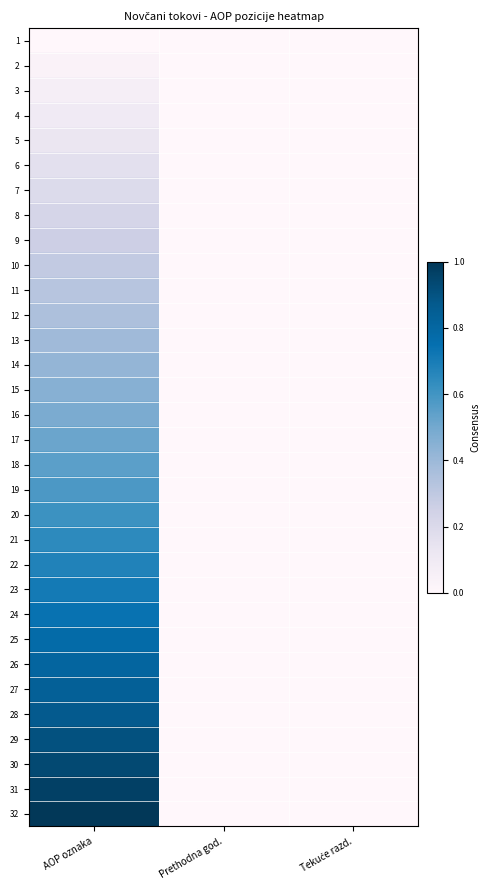

Reading left to right, transcribe all the data shown in this chart.

1: AOP oznaka=0.0	Prethodna god.=0.0	Tekuće razd.=0.0
2: AOP oznaka=0.0	Prethodna god.=0.0	Tekuće razd.=0.0
3: AOP oznaka=0.1	Prethodna god.=0.0	Tekuće razd.=0.0
4: AOP oznaka=0.1	Prethodna god.=0.0	Tekuće razd.=0.0
5: AOP oznaka=0.1	Prethodna god.=0.0	Tekuće razd.=0.0
6: AOP oznaka=0.2	Prethodna god.=0.0	Tekuće razd.=0.0
7: AOP oznaka=0.2	Prethodna god.=0.0	Tekuće razd.=0.0
8: AOP oznaka=0.2	Prethodna god.=0.0	Tekuće razd.=0.0
9: AOP oznaka=0.3	Prethodna god.=0.0	Tekuće razd.=0.0
10: AOP oznaka=0.3	Prethodna god.=0.0	Tekuće razd.=0.0
11: AOP oznaka=0.3	Prethodna god.=0.0	Tekuće razd.=0.0
12: AOP oznaka=0.4	Prethodna god.=0.0	Tekuće razd.=0.0
13: AOP oznaka=0.4	Prethodna god.=0.0	Tekuće razd.=0.0
14: AOP oznaka=0.4	Prethodna god.=0.0	Tekuće razd.=0.0
15: AOP oznaka=0.5	Prethodna god.=0.0	Tekuće razd.=0.0
16: AOP oznaka=0.5	Prethodna god.=0.0	Tekuće razd.=0.0
17: AOP oznaka=0.5	Prethodna god.=0.0	Tekuće razd.=0.0
18: AOP oznaka=0.5	Prethodna god.=0.0	Tekuće razd.=0.0
19: AOP oznaka=0.6	Prethodna god.=0.0	Tekuće razd.=0.0
20: AOP oznaka=0.6	Prethodna god.=0.0	Tekuće razd.=0.0
21: AOP oznaka=0.6	Prethodna god.=0.0	Tekuće razd.=0.0
22: AOP oznaka=0.7	Prethodna god.=0.0	Tekuće razd.=0.0
23: AOP oznaka=0.7	Prethodna god.=0.0	Tekuće razd.=0.0
24: AOP oznaka=0.7	Prethodna god.=0.0	Tekuće razd.=0.0
25: AOP oznaka=0.8	Prethodna god.=0.0	Tekuće razd.=0.0
26: AOP oznaka=0.8	Prethodna god.=0.0	Tekuće razd.=0.0
27: AOP oznaka=0.8	Prethodna god.=0.0	Tekuće razd.=0.0
28: AOP oznaka=0.9	Prethodna god.=0.0	Tekuće razd.=0.0
29: AOP oznaka=0.9	Prethodna god.=0.0	Tekuće razd.=0.0
30: AOP oznaka=0.9	Prethodna god.=0.0	Tekuće razd.=0.0
31: AOP oznaka=1.0	Prethodna god.=0.0	Tekuće razd.=0.0
32: AOP oznaka=1.0	Prethodna god.=0.0	Tekuće razd.=0.0